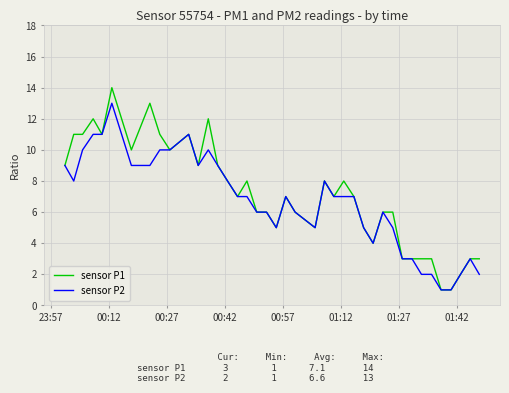

What is the maximum value shown in the chart?

14